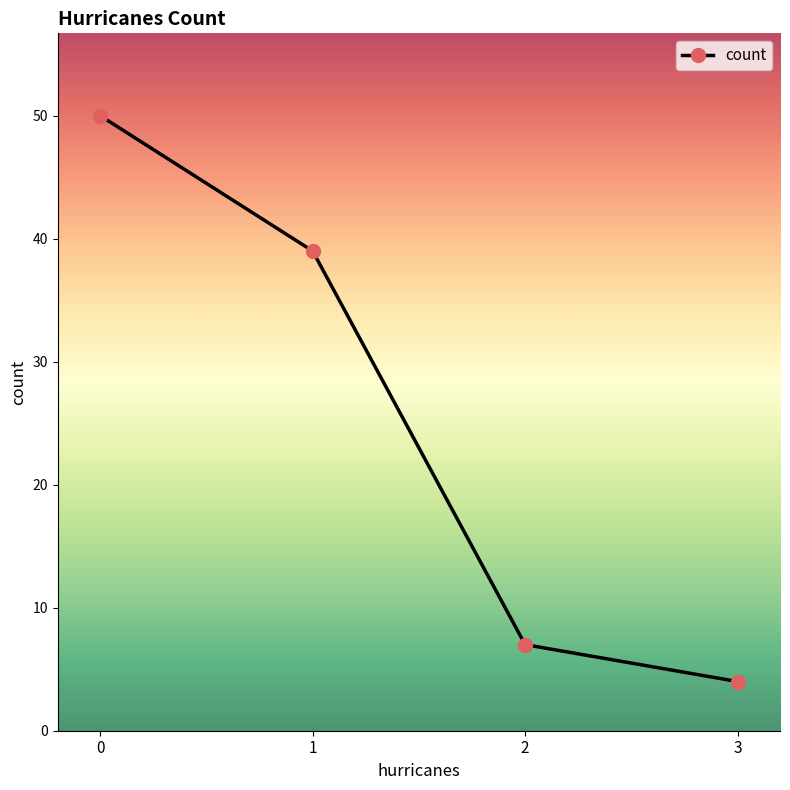

List the labels in order of value, smallest first.

3, 2, 1, 0